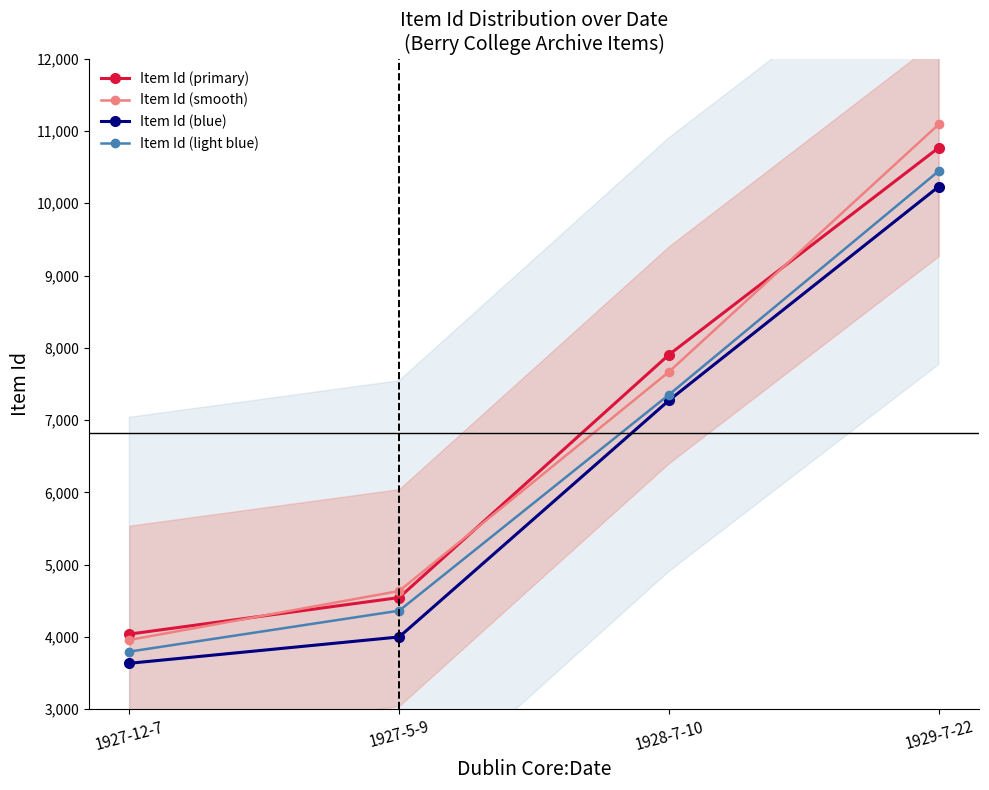

At which label is Item Id (smooth) closest to 7525?

1928-7-10